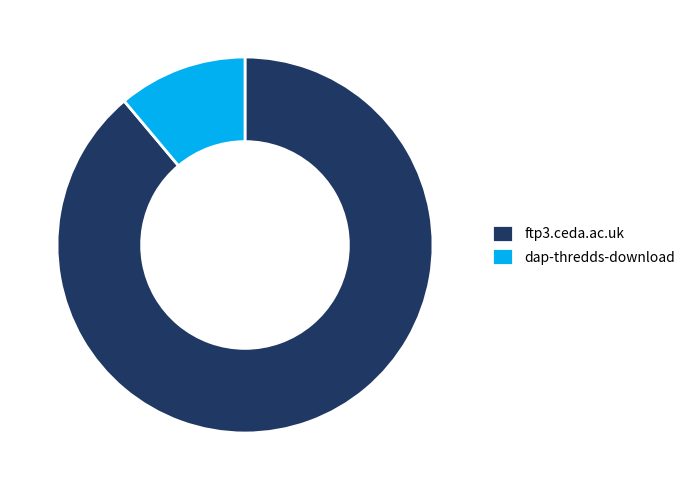

What is the ratio of the value at dap-thredds-download to the value at ftp3.ceda.ac.uk?

0.1